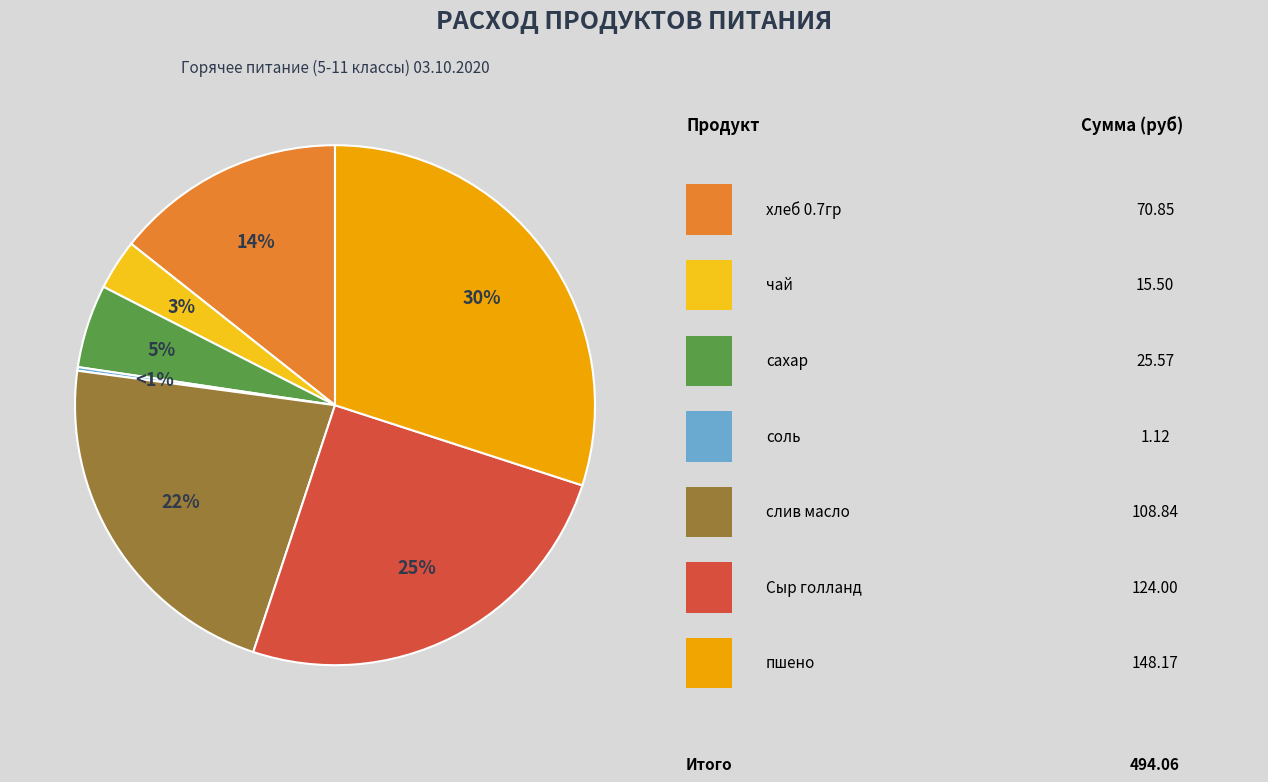

What is the smallest slice in the pie chart?

соль